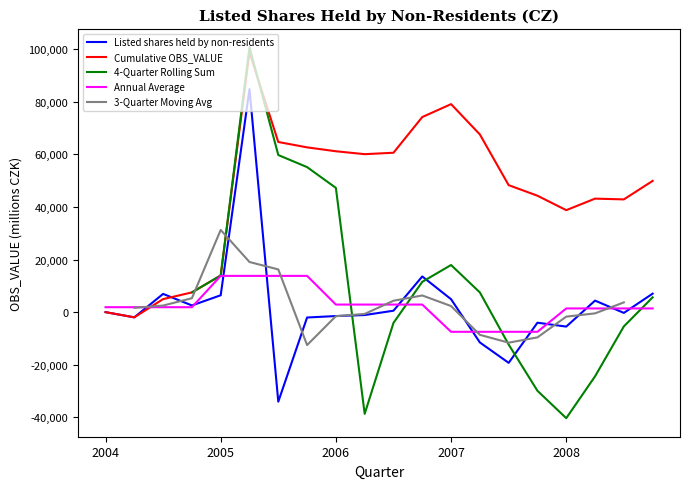

What is the approximate value of 4-Quarter Rolling Sum at 9?

-38663.0